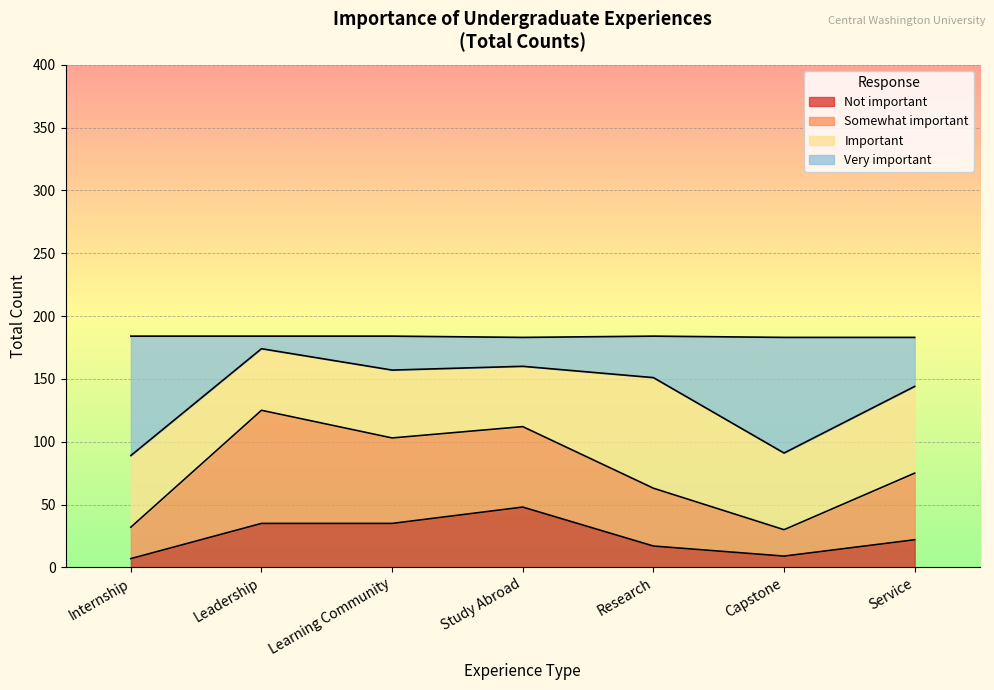

The value of Not important at Learning Community is 59. True or false?

False